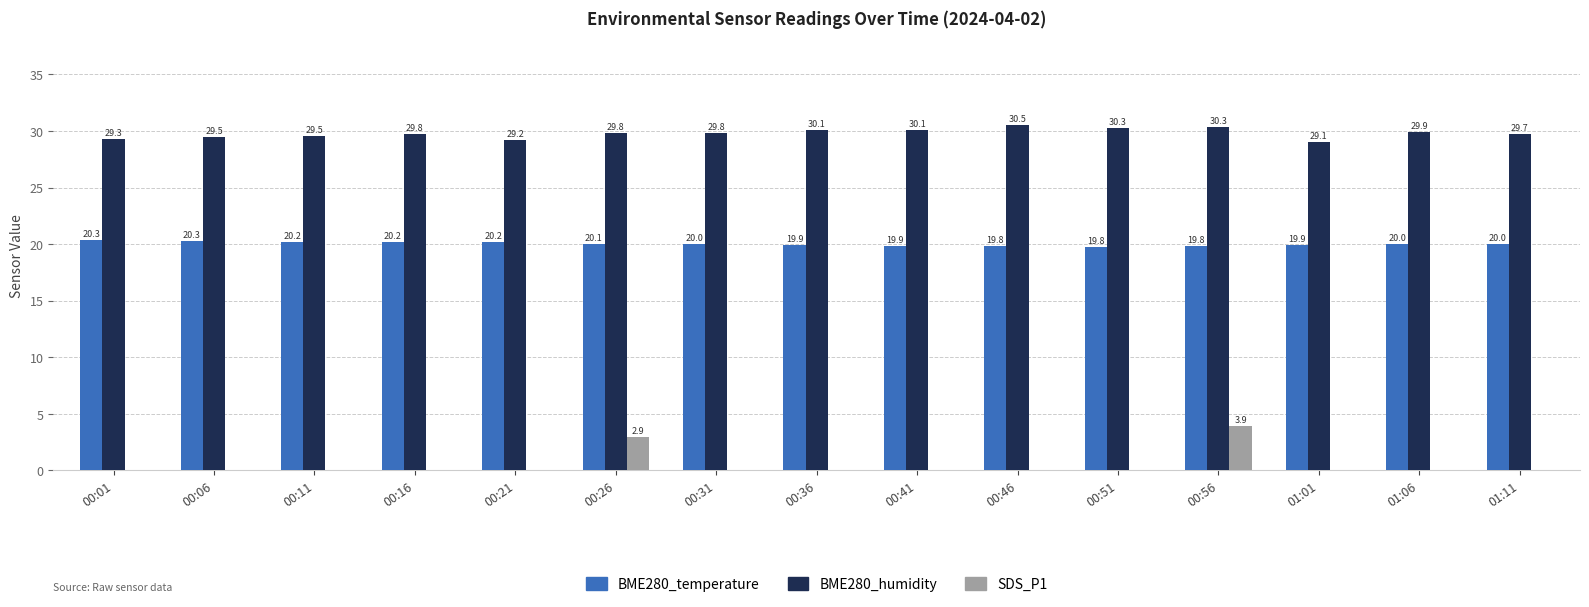

Reading left to right, transcribe all the data shown in this chart.

BME280_temperature: 20.3	20.3	20.2	20.2	20.2	20.1	20.0	19.9	19.9	19.8	19.8	19.8	19.9	20.0	20.0
BME280_humidity: 29.3	29.5	29.5	29.8	29.2	29.8	29.8	30.1	30.1	30.5	30.3	30.3	29.1	29.9	29.7
SDS_P1: 0.0	0.0	0.0	0.0	0.0	2.9	0.0	0.0	0.0	0.0	0.0	3.9	0.0	0.0	0.0